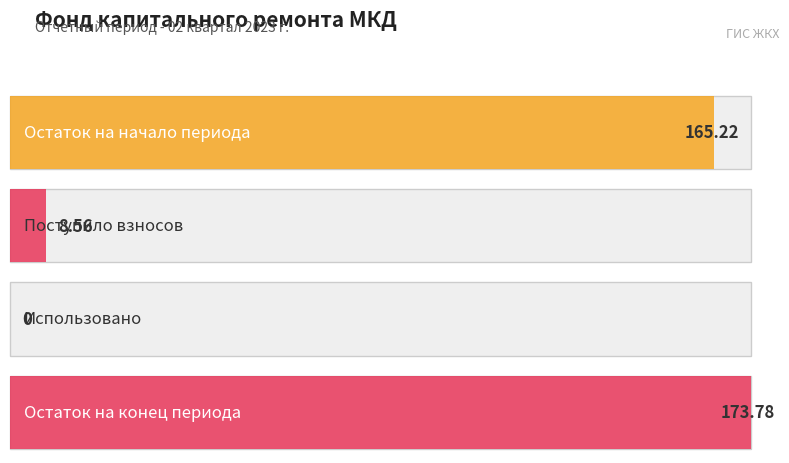

True or false: за счет минимального взноса has a value of 63.5 at Остаток на начало.

False